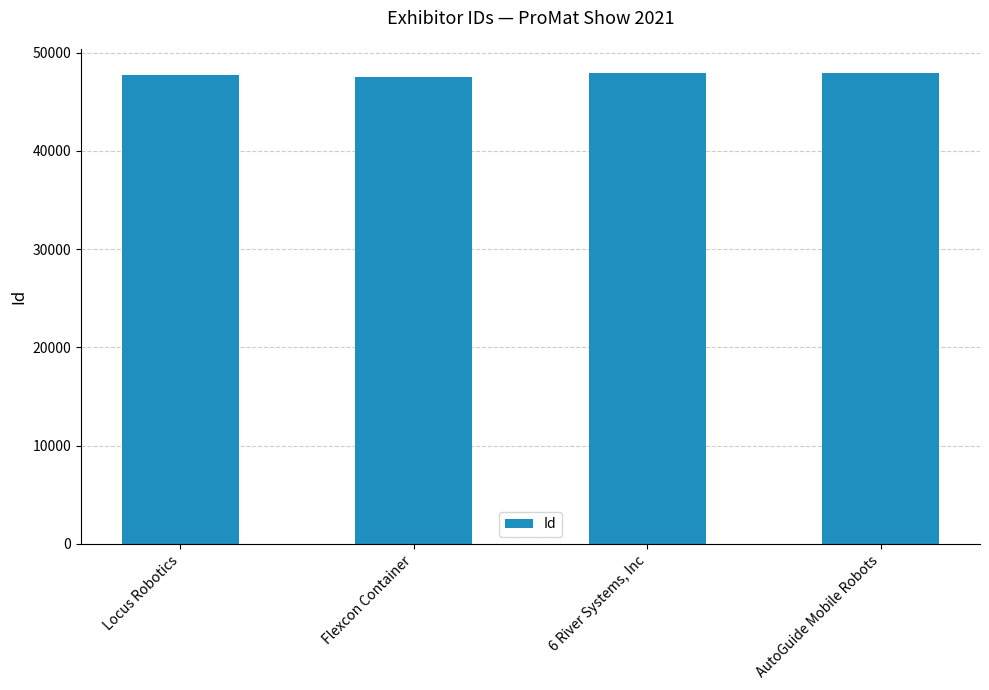

Count the number of categories in the chart.

4